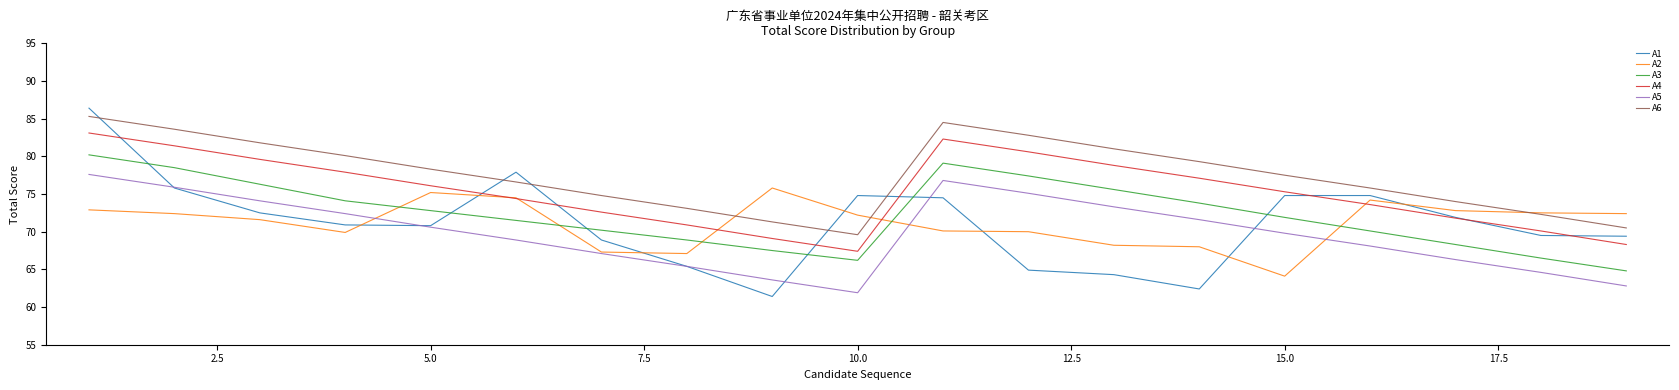

What is the maximum value for A1?

86.4